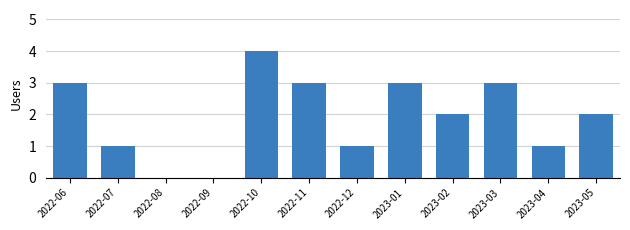

How many series are shown in this chart?

1